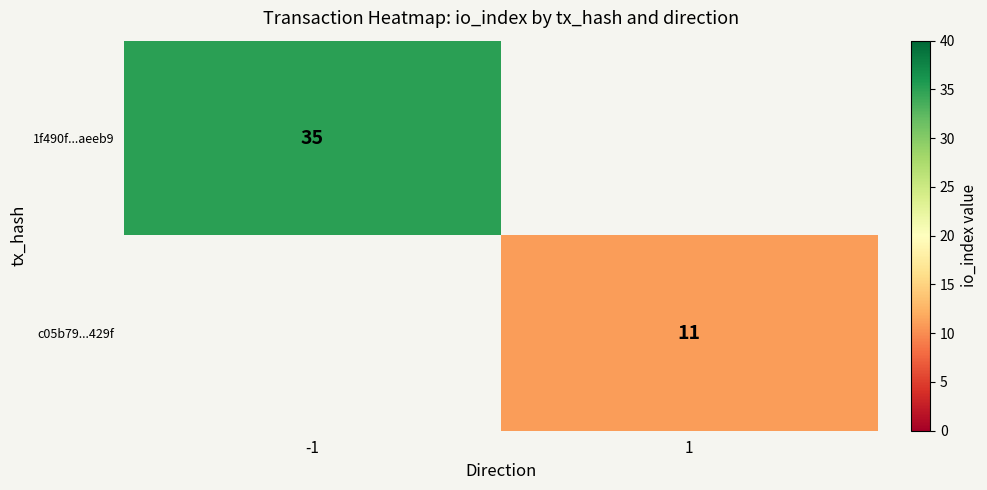

Rank the categories by c05b79...429f value from lowest to highest.

-1, 1